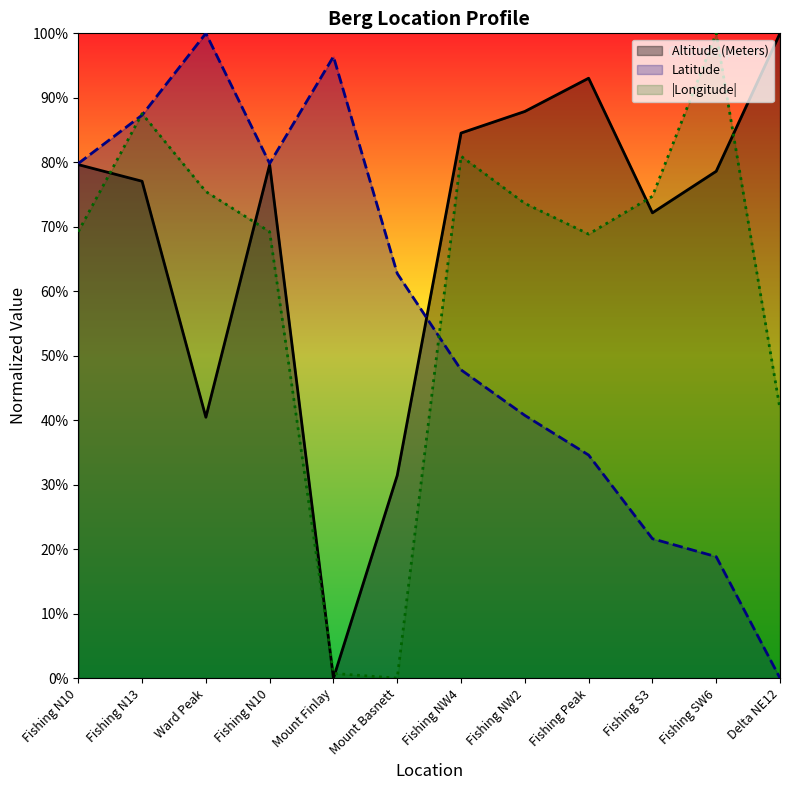

At which category does Altitude (Meters) reach its first local valley?

Ward Peak